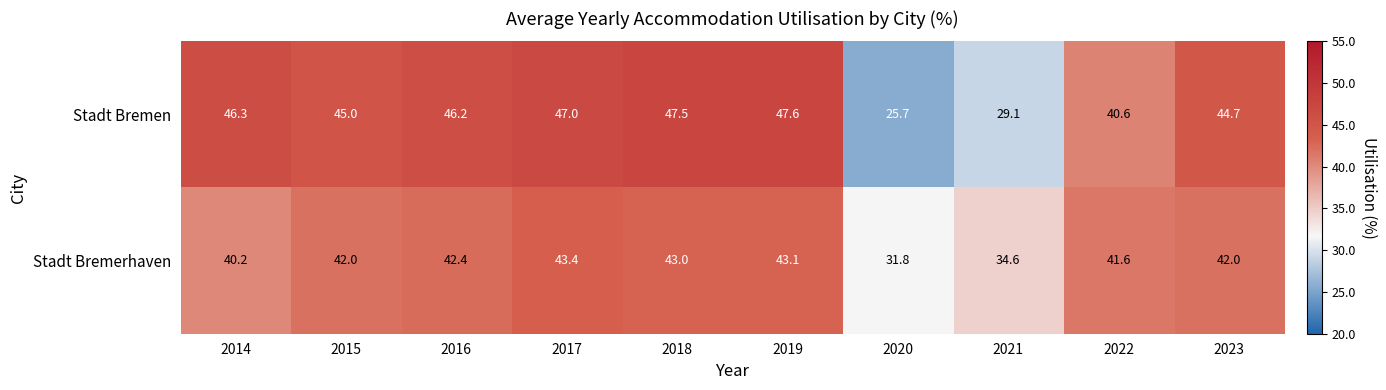

Is it true that Stadt Bremerhaven equals 41.6 at 2022?

True